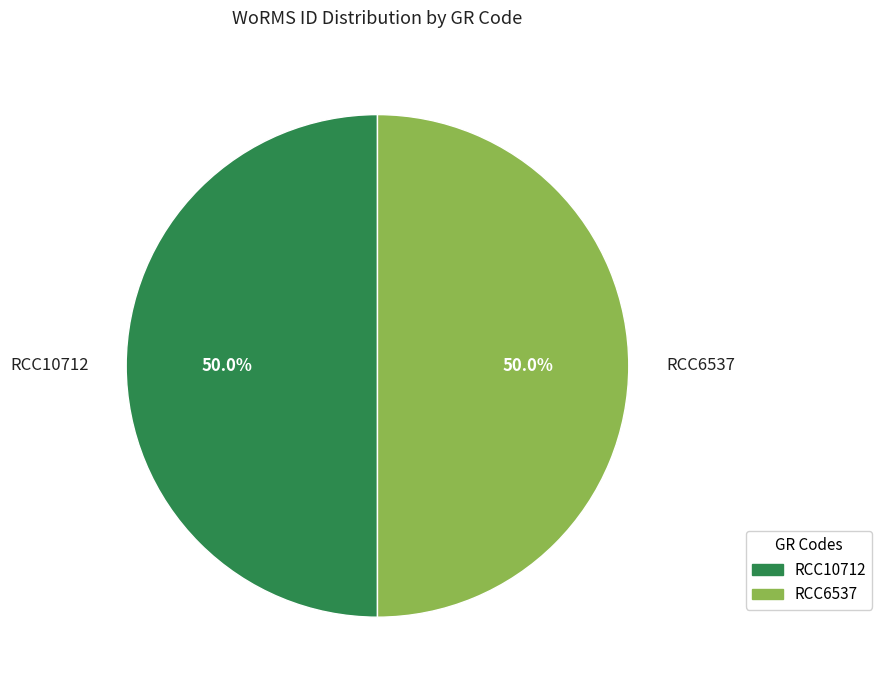

How many segments does this pie chart have?

2